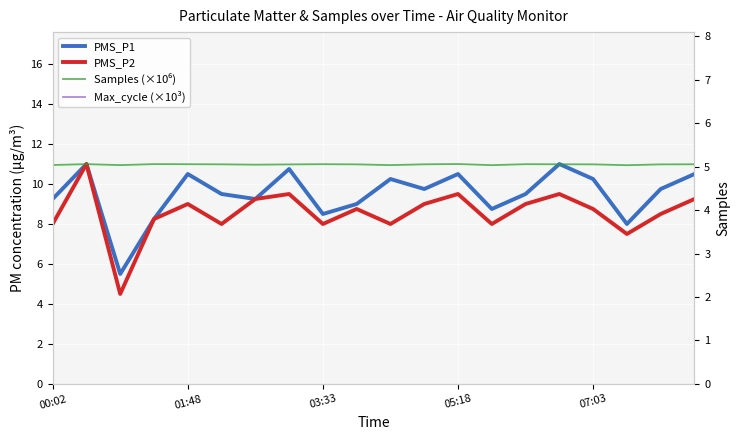

Reading right to left, extract all data points from this chart.

PMS_P1: 10.5	9.8	8.0	10.2	11.0	9.5	8.8	10.5	9.8	10.2	9.0	8.5	10.8	9.2	9.5	10.5	8.2	5.5	11.0	9.2
PMS_P2: 9.2	8.5	7.5	8.8	9.5	9.0	8.0	9.5	9.0	8.0	8.8	8.0	9.5	9.2	8.0	9.0	8.2	4.5	11.0	8.0
Samples (×10⁶): 5.1	5.1	5.0	5.1	5.1	5.1	5.0	5.1	5.1	5.0	5.1	5.1	5.1	5.0	5.1	5.1	5.1	5.0	5.1	5.0
Max_cycle (×10³): 46.4	45.5	47.1	45.5	45.4	45.6	45.4	45.4	45.5	47.0	45.4	46.4	45.8	45.4	45.9	45.8	45.4	46.8	46.0	45.6